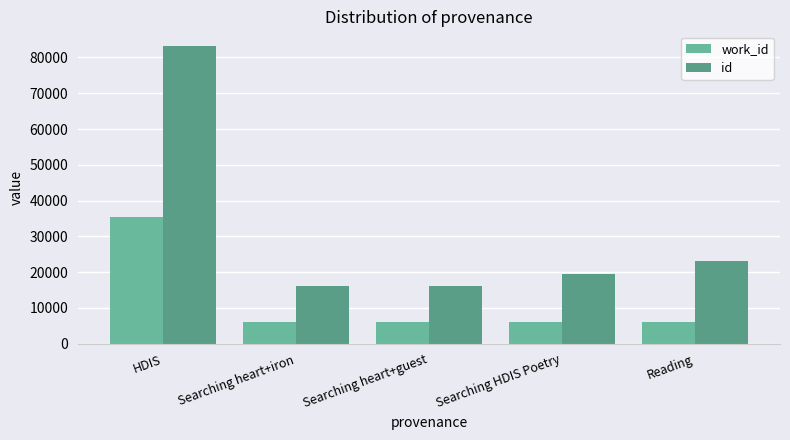

Which series changed the most between HDIS and Searching HDIS Poetry?

id